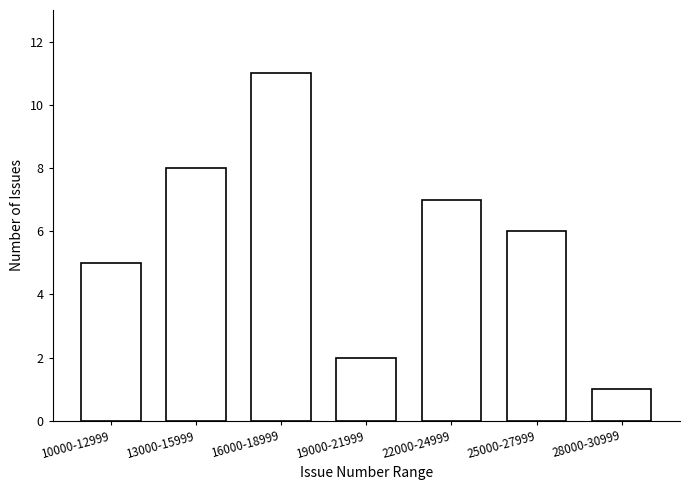

Reading left to right, list all the values displayed in this chart.

5	8	11	2	7	6	1